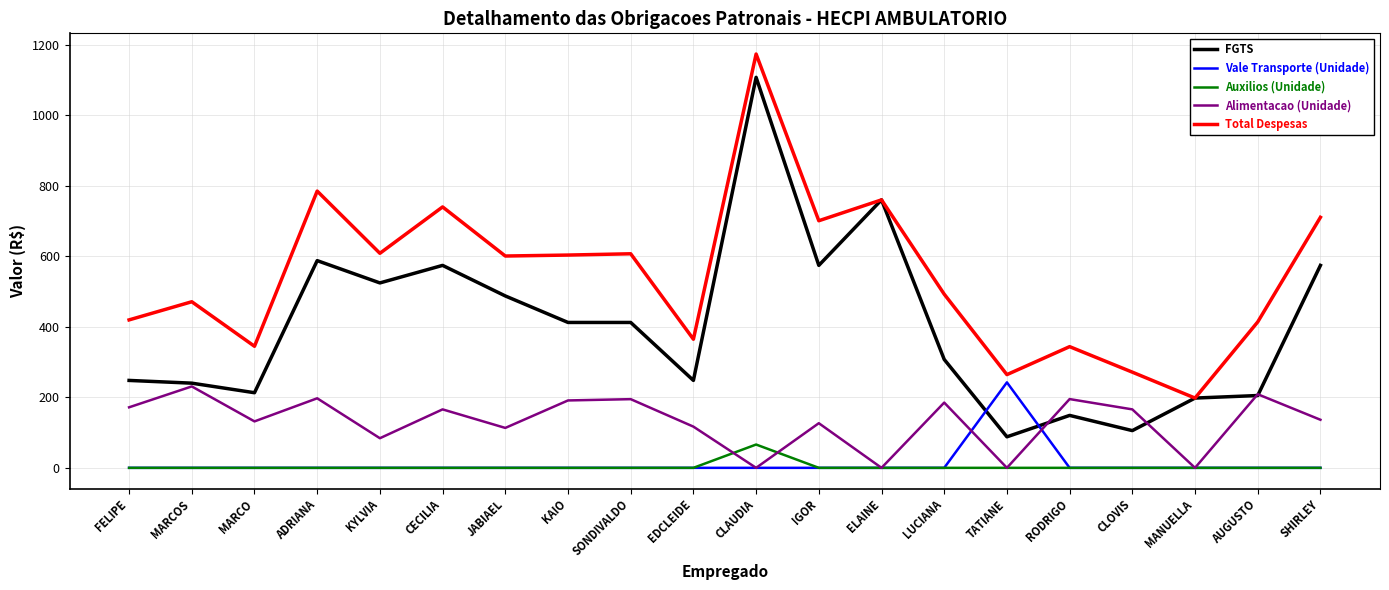

Does the chart display data point markers on the line(s)?

No